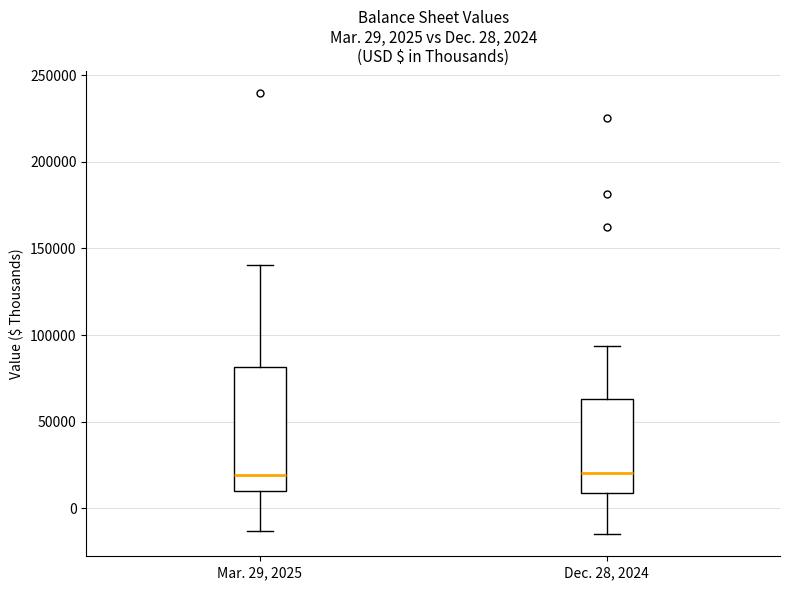

Comparing the boxes themselves (not the whiskers), which one is the tallest?

Mar. 29, 2025